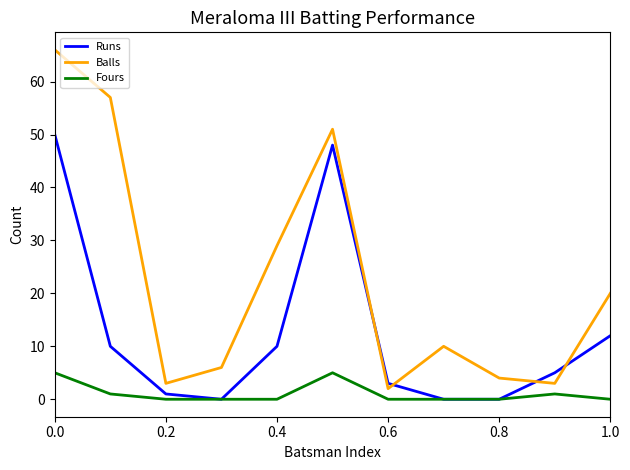

What is the maximum value shown in the chart?

66